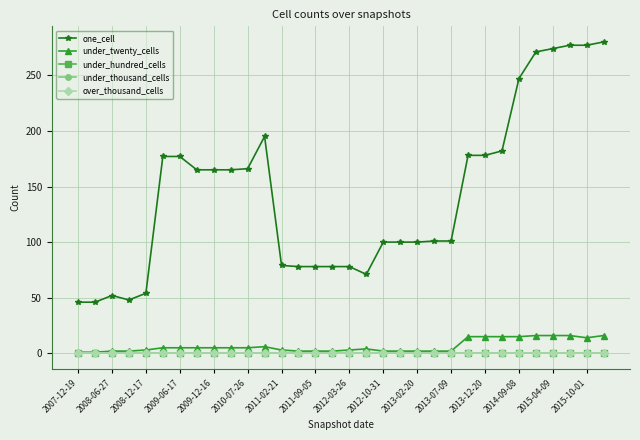

List the series in order of their peak value, highest first.

one_cell, under_twenty_cells, under_hundred_cells, under_thousand_cells, over_thousand_cells